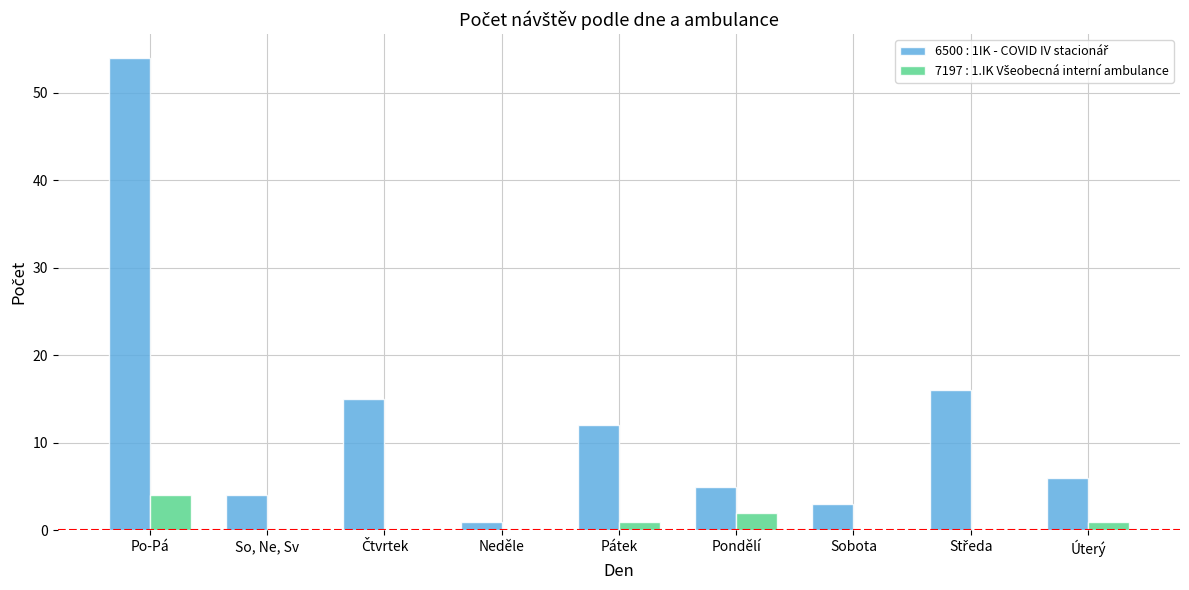

What is the maximum value shown in the chart?

54